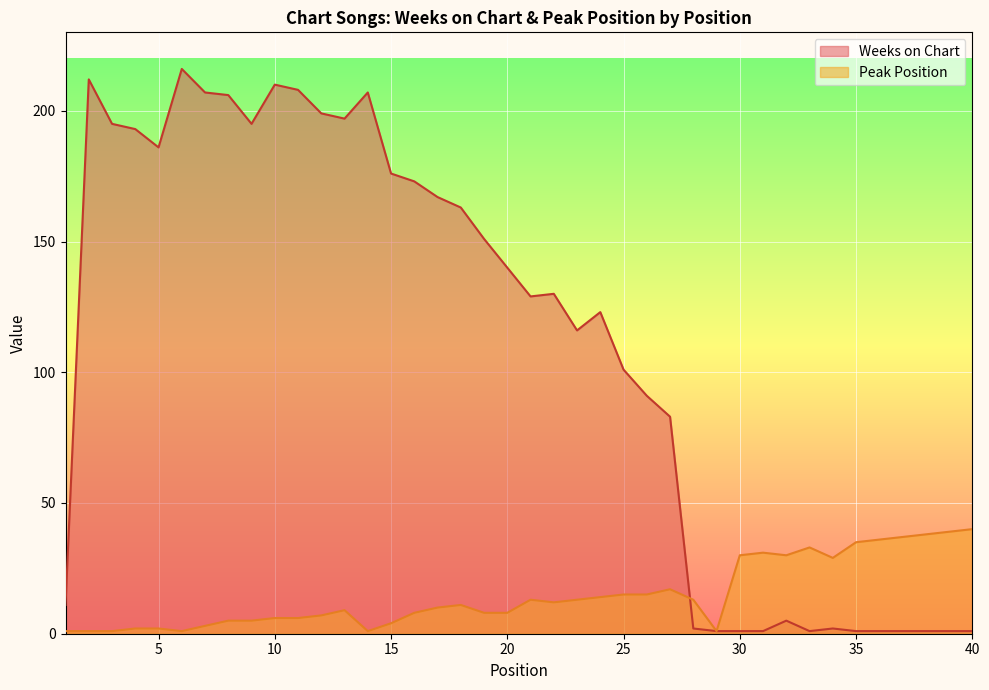

Between 6 and 38, which series saw the biggest shift?

Weeks on Chart